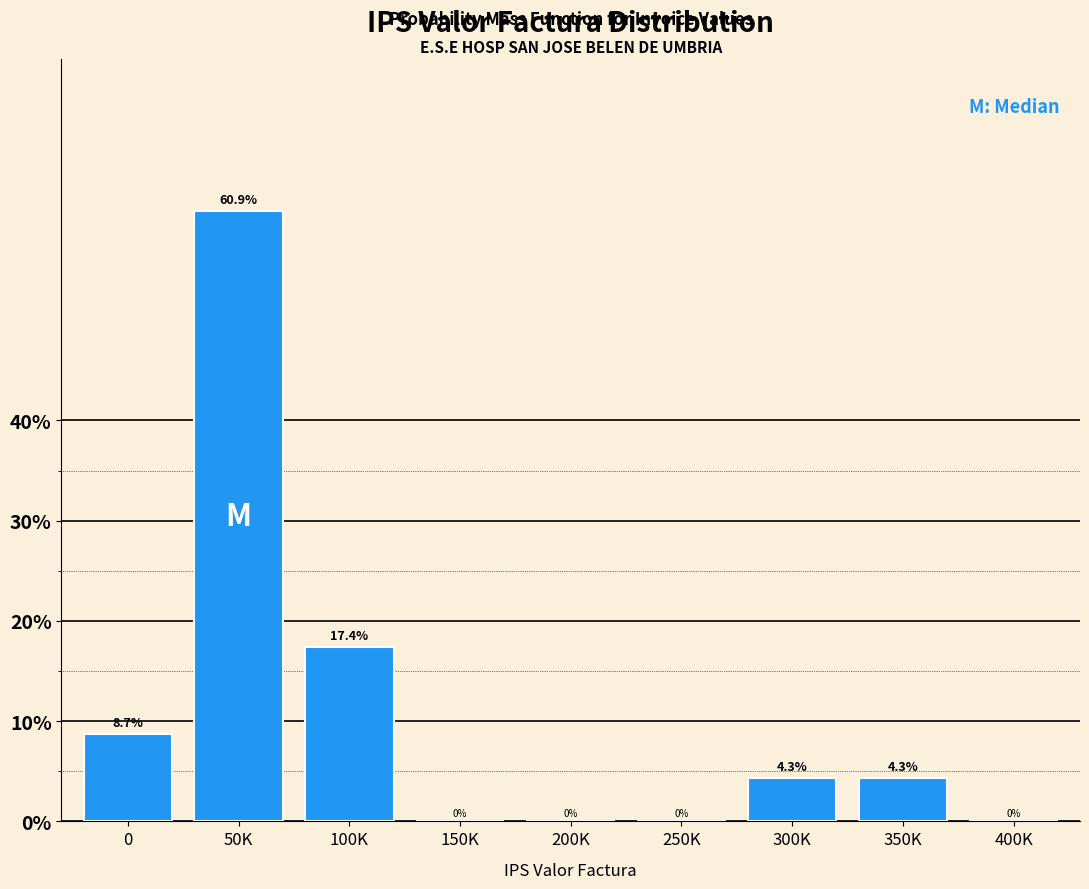

Reading right to left, what are all the values shown in this chart?

400K=0.0	350K=4.3	300K=4.3	250K=0.0	200K=0.0	150K=0.0	100K=17.4	50K=60.9	0=8.7